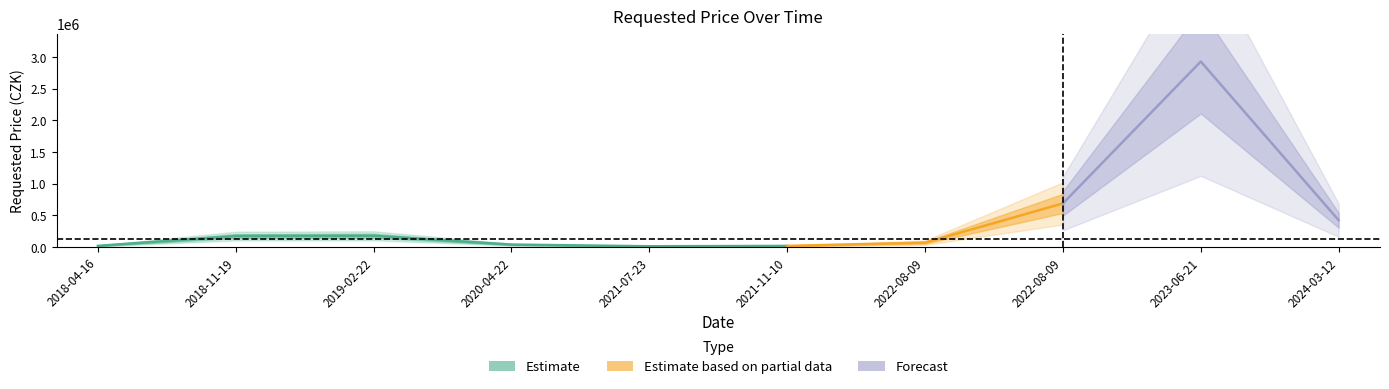

What is the sum of the values at 2022-08-09 and 2018-04-16?

710000